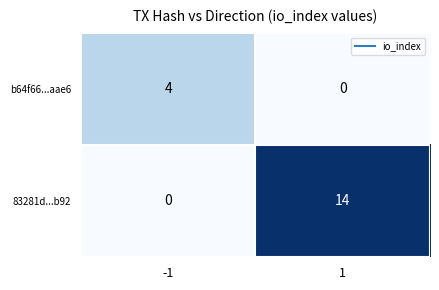

Is it true that 83281d...b92 equals 6 at 1?

False